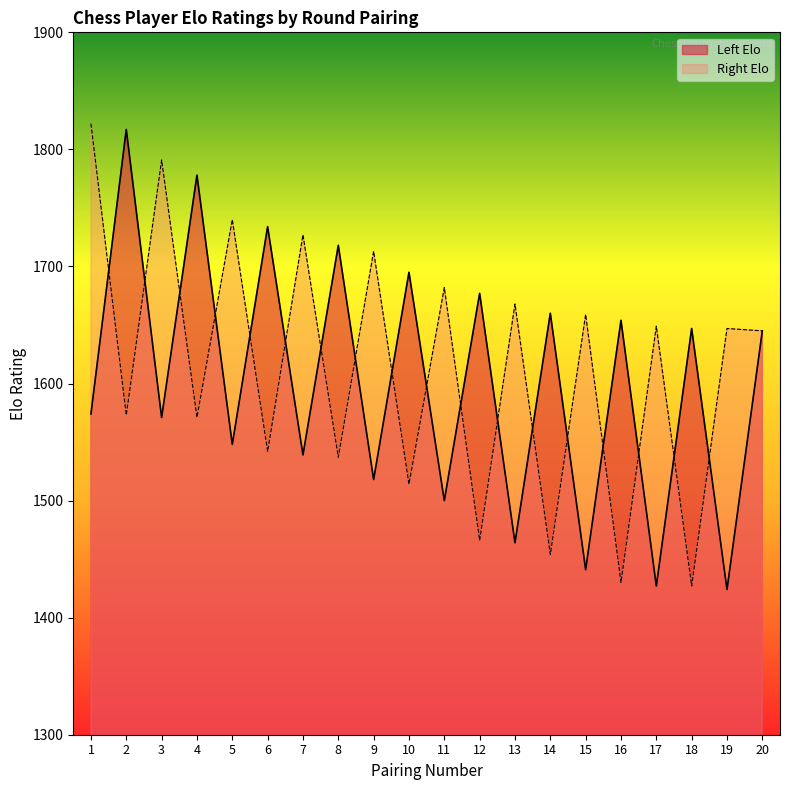

True or false: Right Elo has a value of 2680 at 3.

False